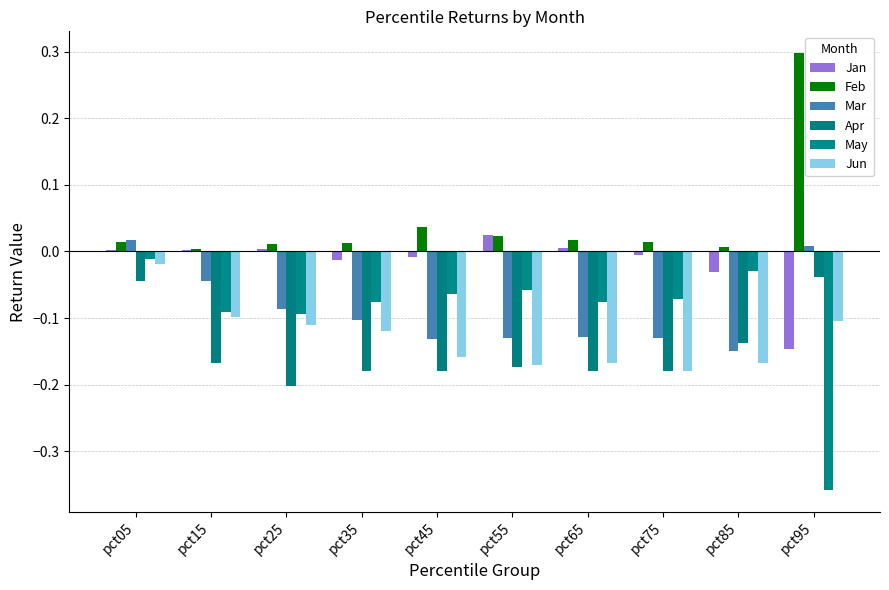

What is the minimum value for Jan?

-0.1